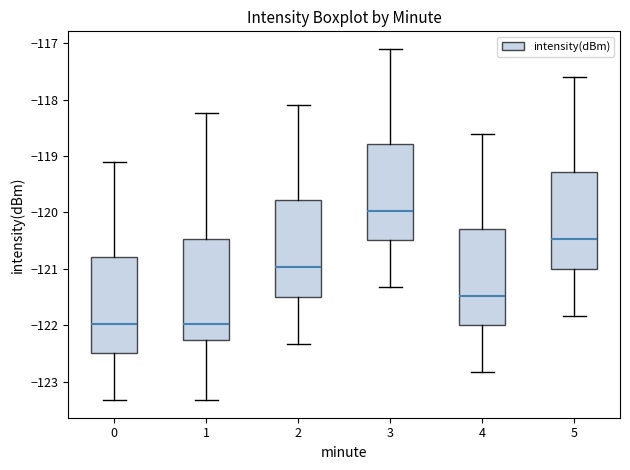

Where is the lower edge of the box at x = 3 on the y-axis? The values are not printed on the chart, so give them approximately, as read against the axis.

-120.5